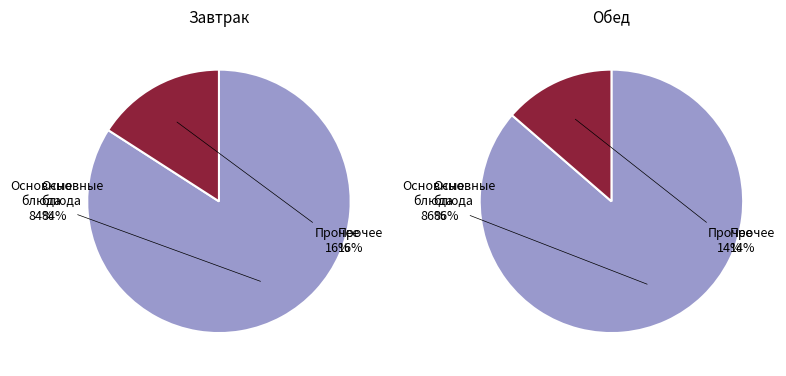

The Овощи натуральные slice represents 1% of the pie. True or false?

False